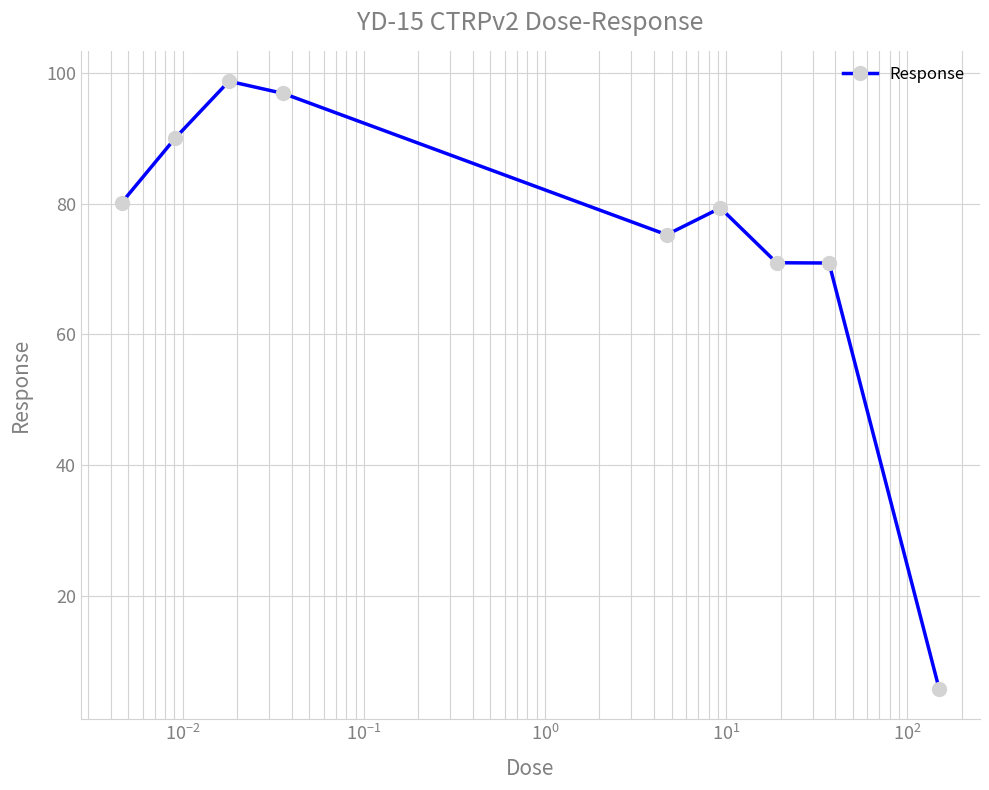

What is the average value?

74.3